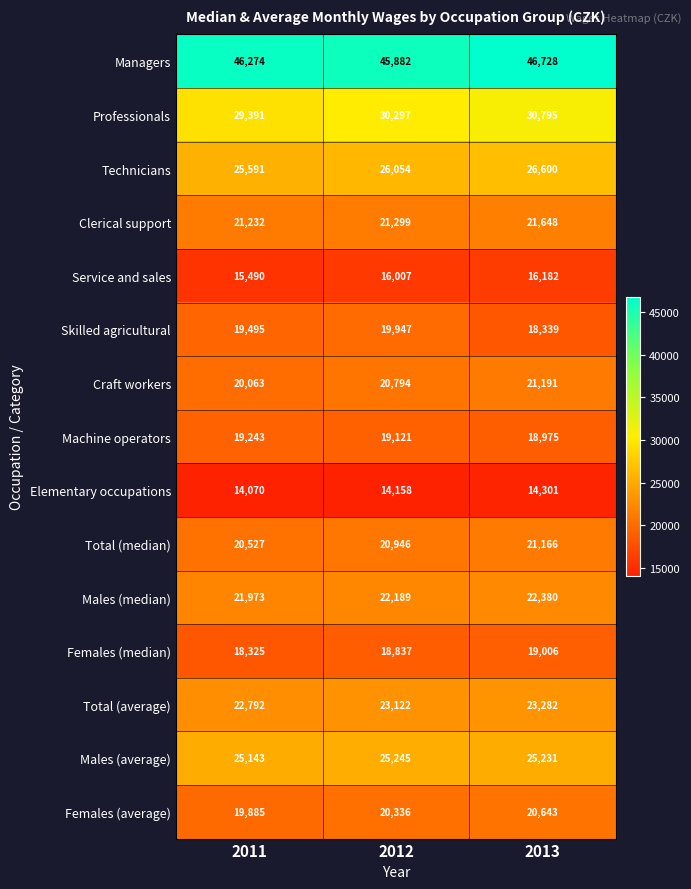

What is the difference between the Technicians values at 2012 and 2011?

463